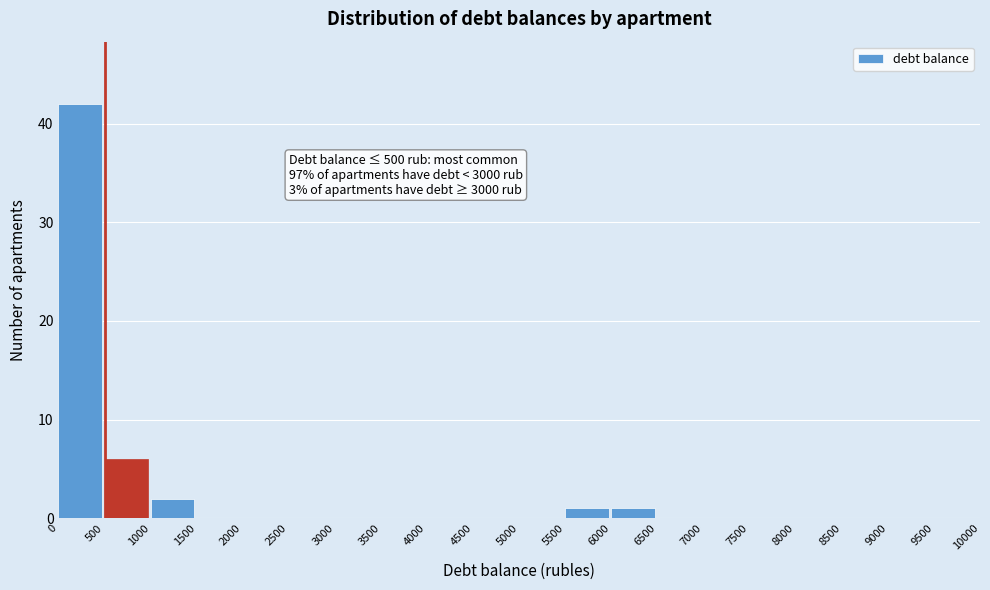

Over which range of the x-axis is the bar tallest?

0 to 500